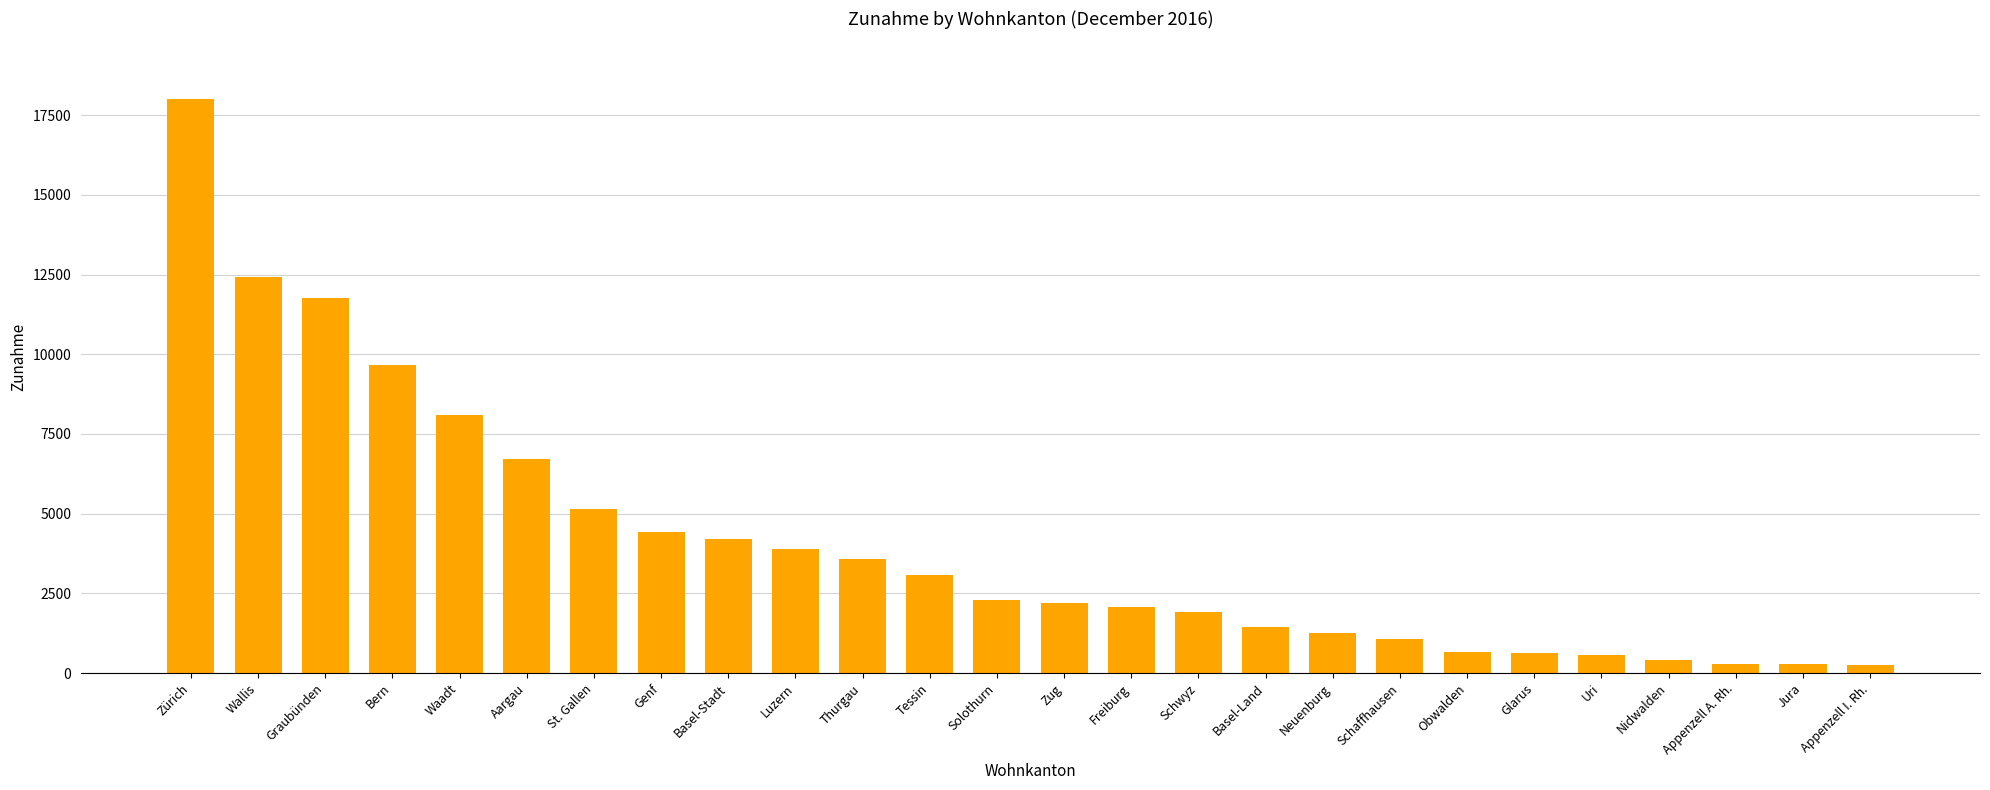

Which has a higher value, Bern or Appenzell I. Rh.?

Bern